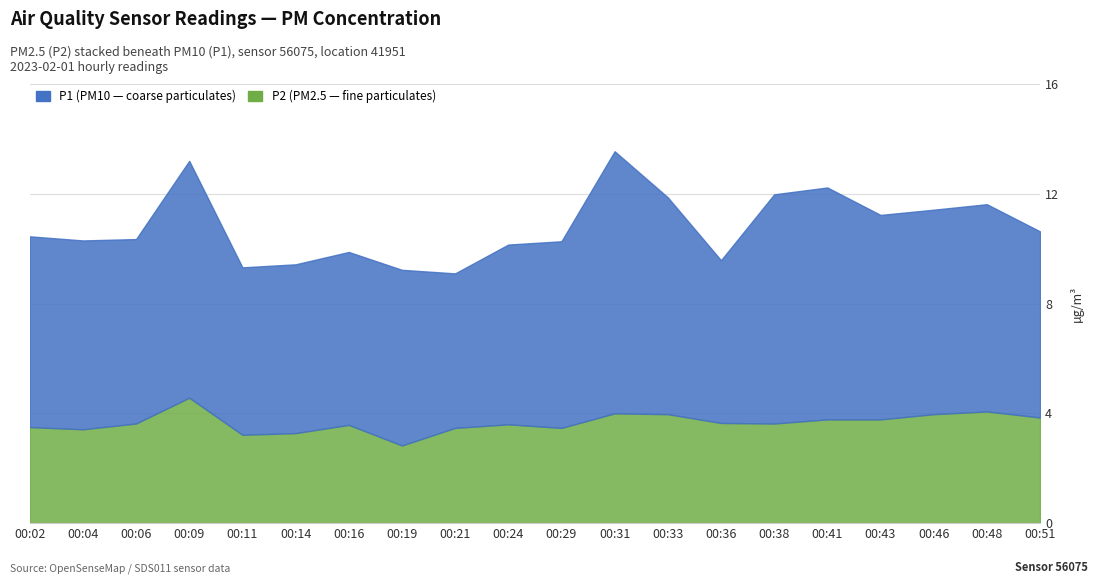

Is it true that P1 equals 1.6 at 00:24?

False